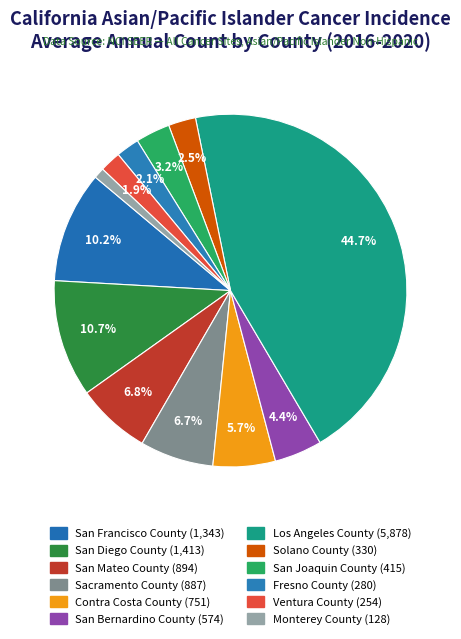

Does any single category account for the majority?

No